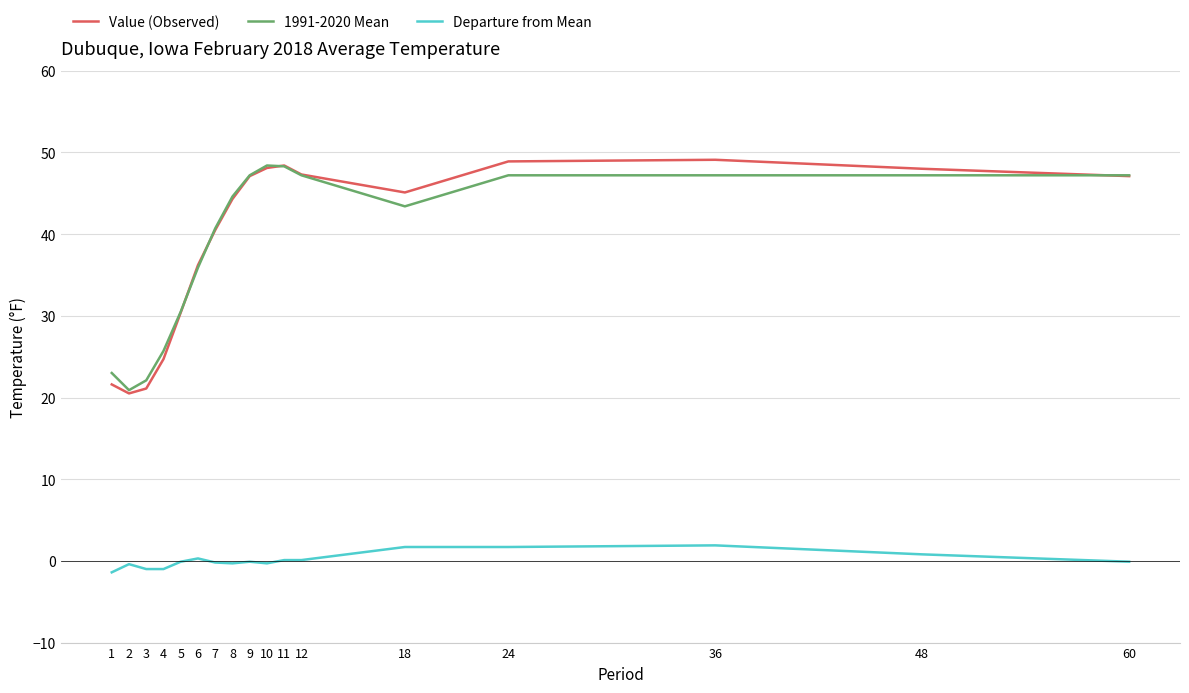

At which label is Value (Observed) closest to 34?

6